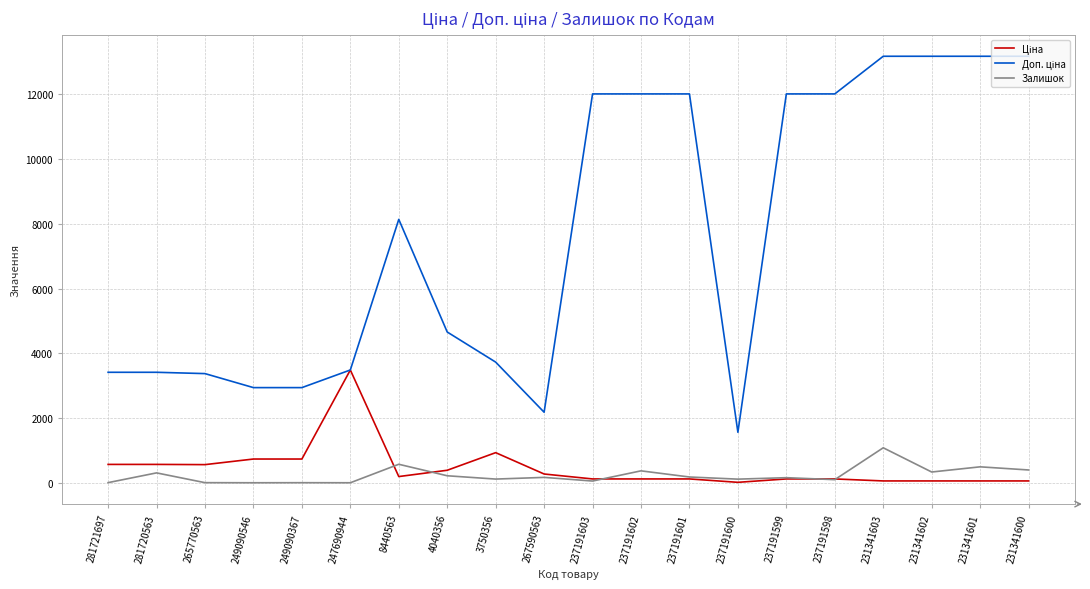

What is the maximum value shown in the chart?

13171.5